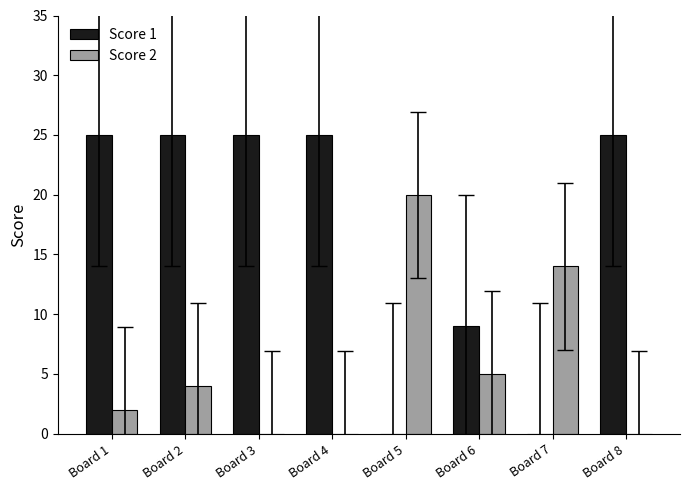

What is the sum of the Score 1 values at Board 6 and Board 1?

34